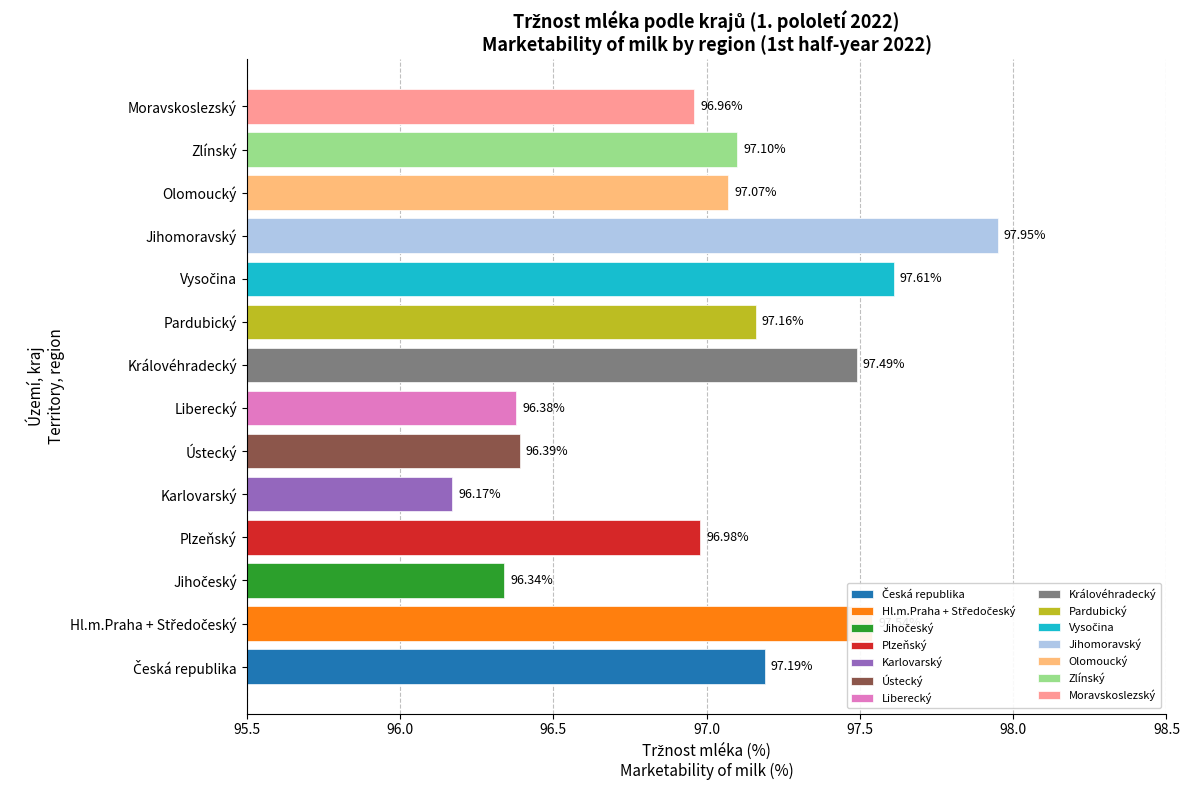

What is the sum of all values?

1358.3